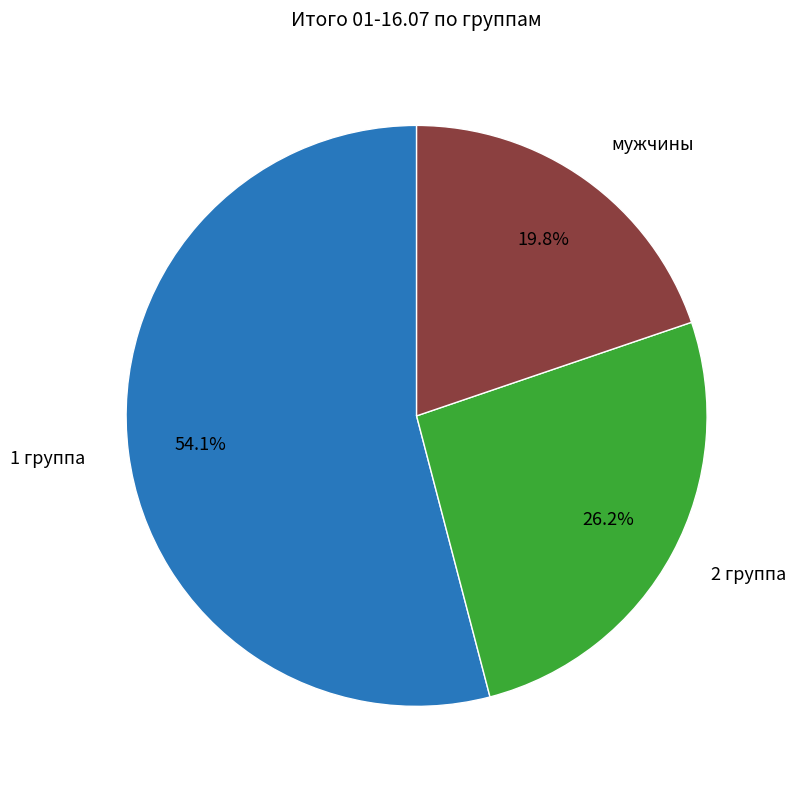

Is there a majority slice in this chart?

Yes